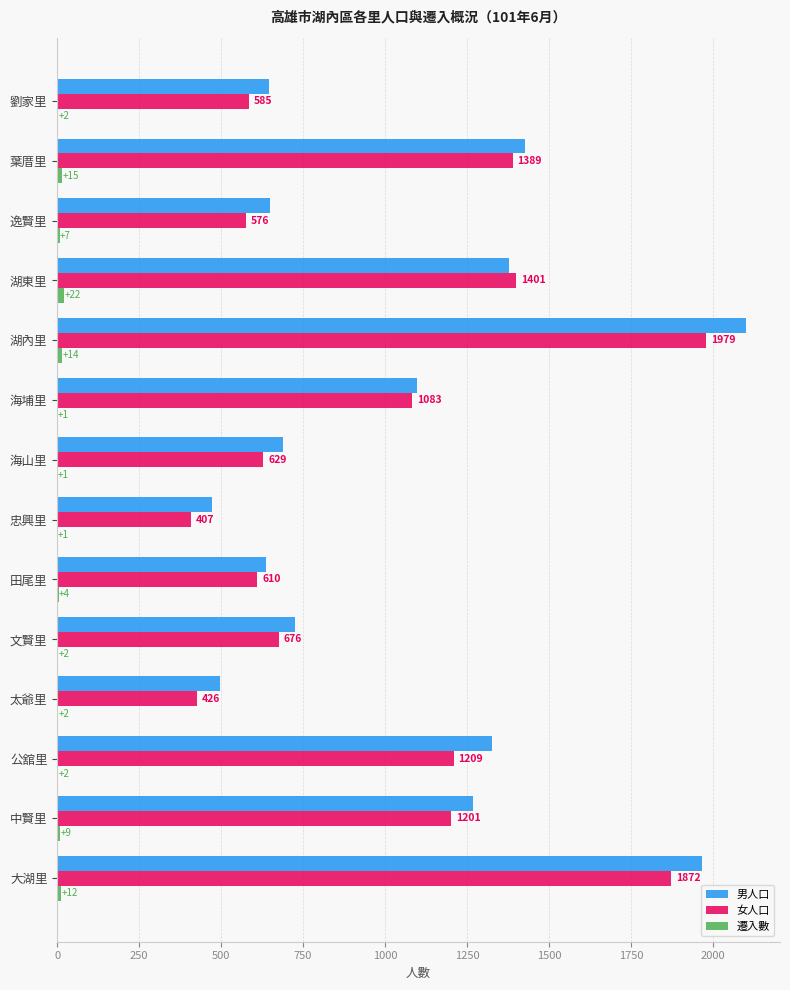

True or false: 男人口 has a value of 1736 at 中賢里.

False